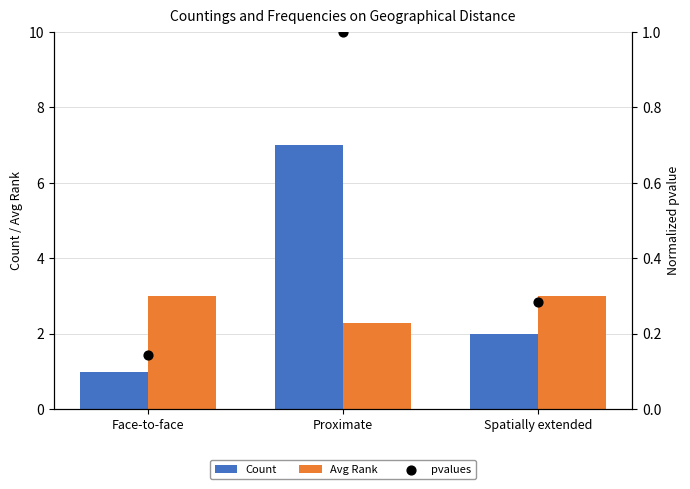

Which series has the largest total across all categories?

Count